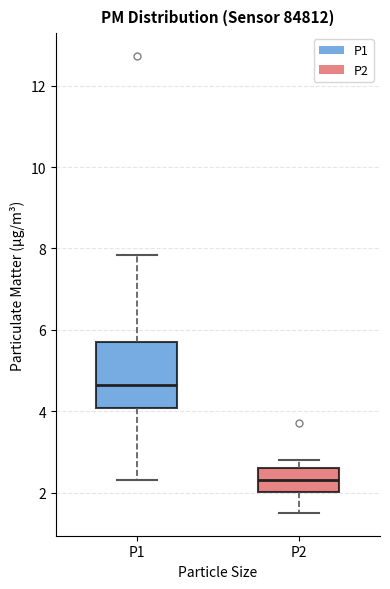

Reading left to right, read every box against the y-axis: the position of its median line, the range the box covers, and the ends of its whiskers. The values are not printed on the chart, so give them approximately, as read against the axis.

P1: median 4.6, box 4.0 to 5.8, whiskers 2.4 to 7.8
P2: median 2.4, box 2.0 to 2.6, whiskers 1.6 to 2.8